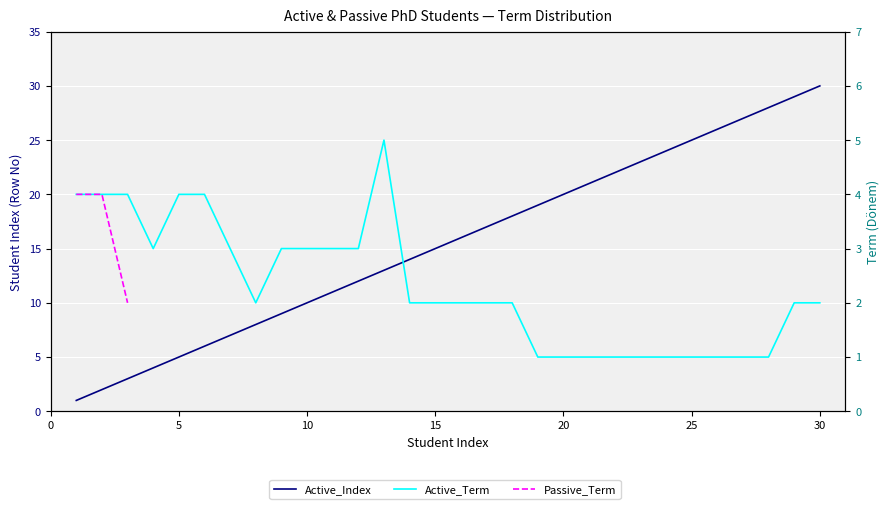

Read the Term (Donem) value at 4.

3